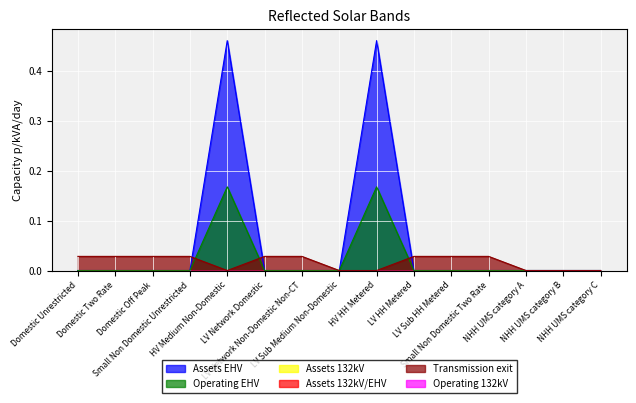

What is the sum of all Assets EHV values?

0.3